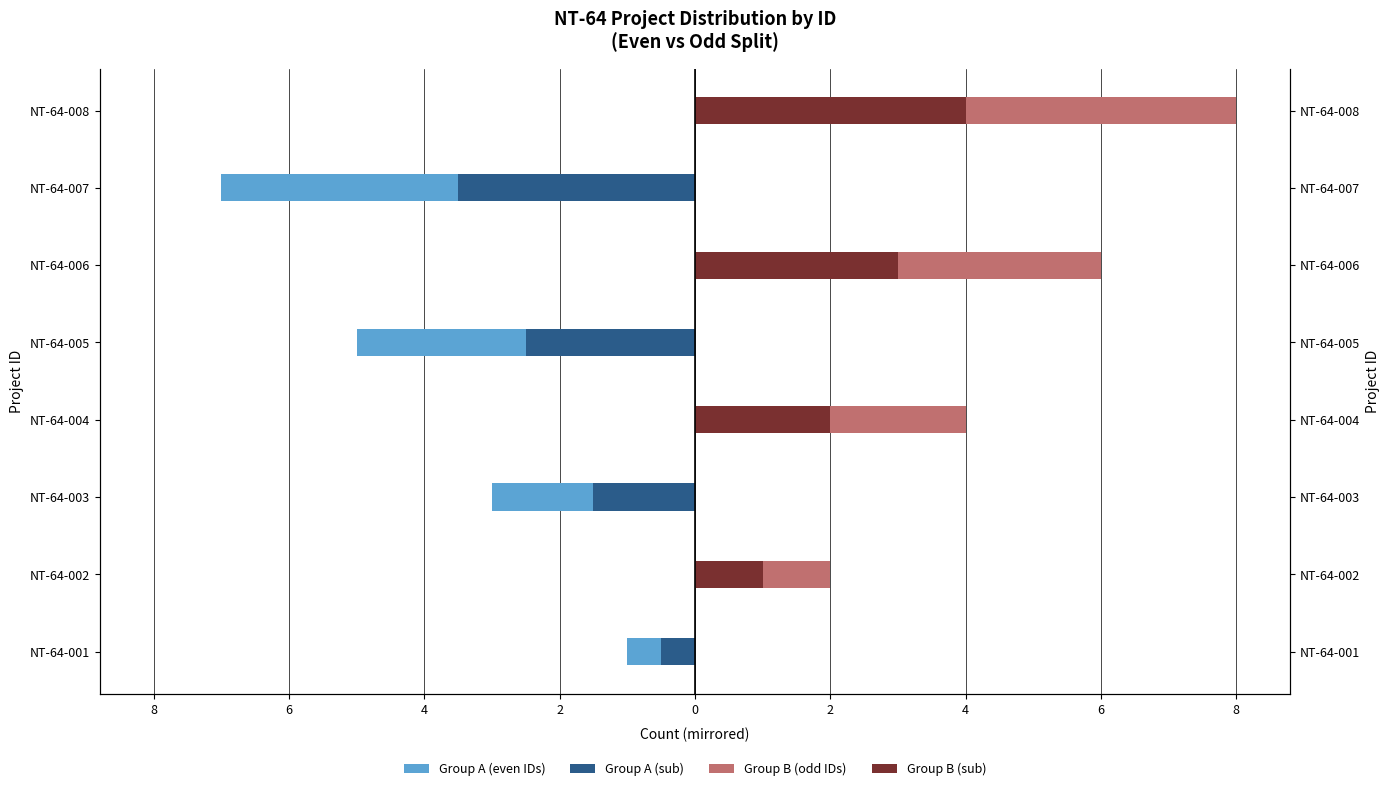

How many series are shown in this chart?

4